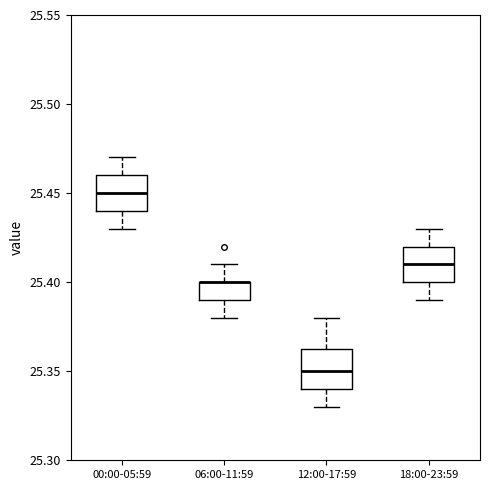

Where does the upper whisker of the box for 00:00-05:59 end on the y-axis? The values are not printed on the chart, so give them approximately, as read against the axis.

25.470